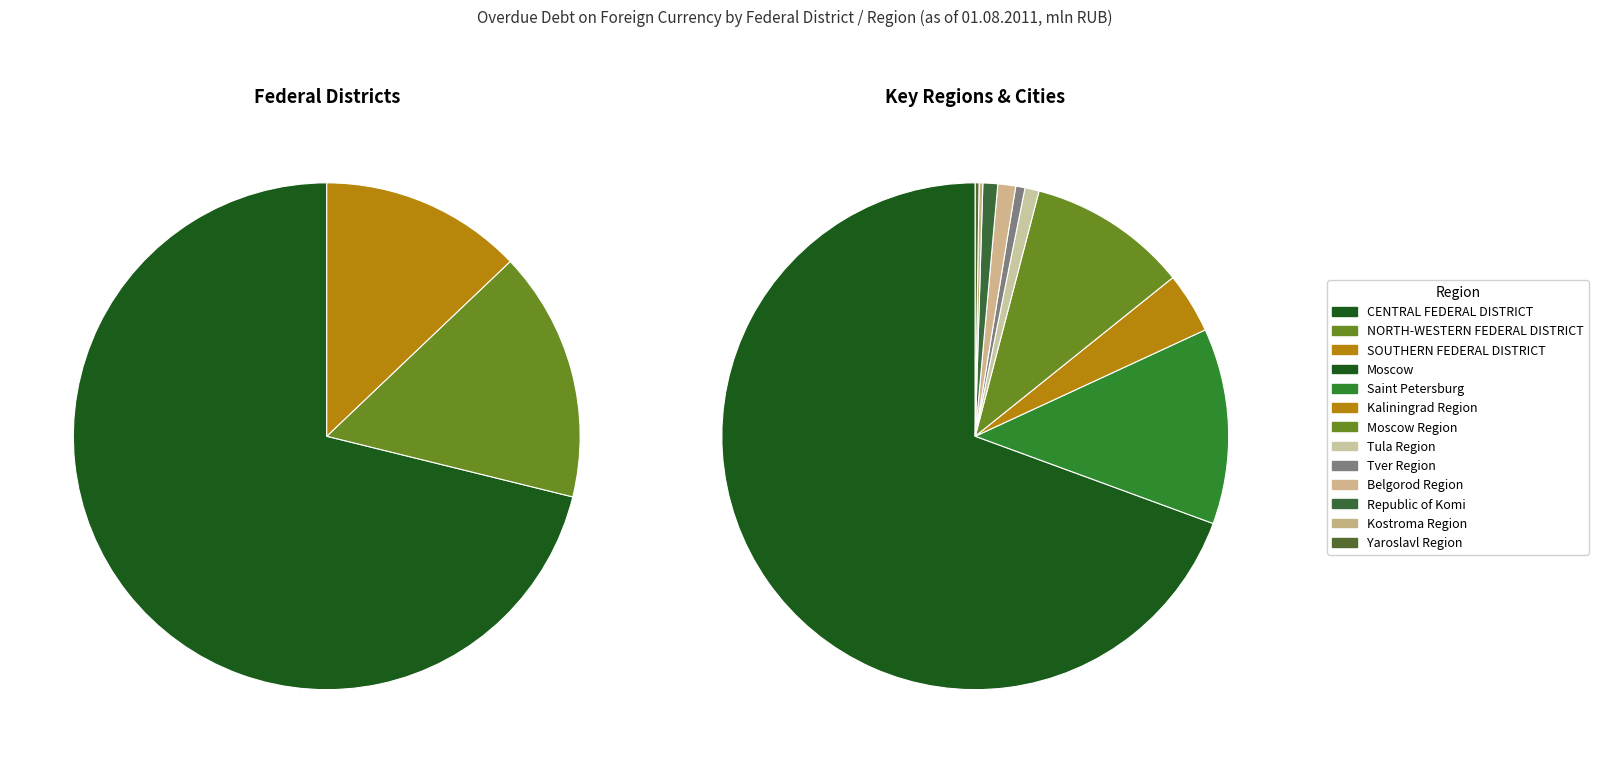

What is the change in value from Moscow Region to Kostroma Region?

-5928